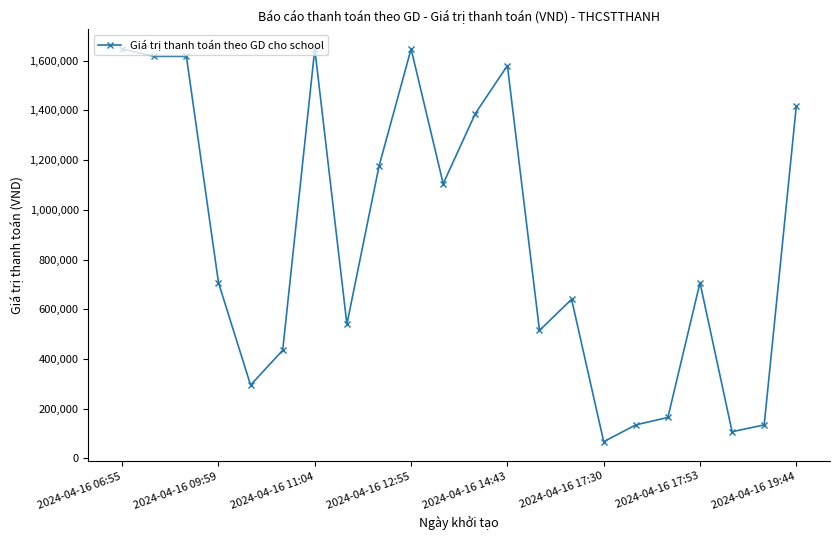

What is the value of the 8th point from the left?

540000